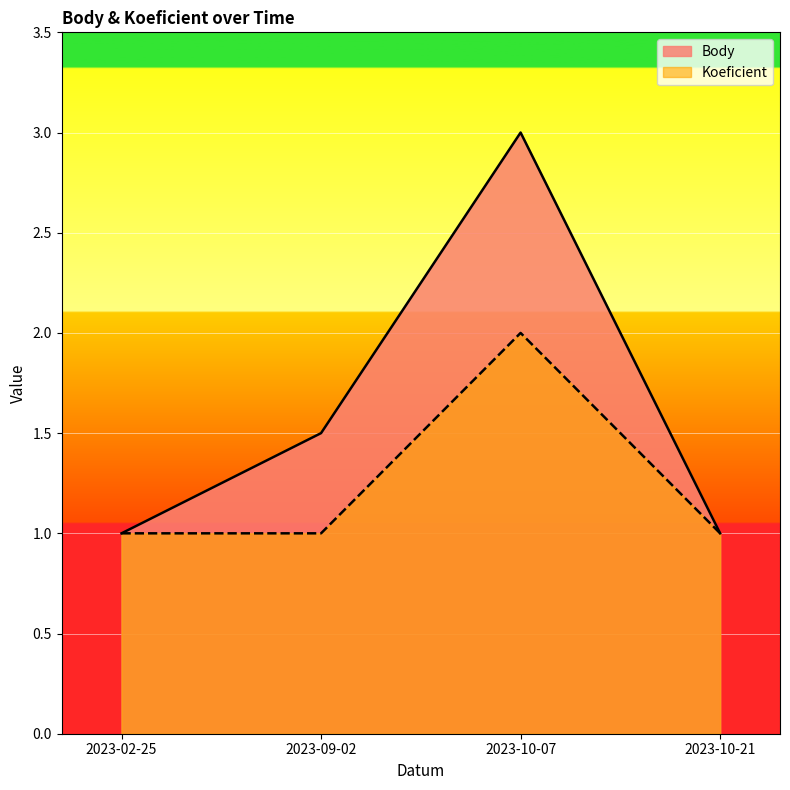

What is the difference between the Koeficient values at 2023-10-07 and 2023-09-02?

1.0